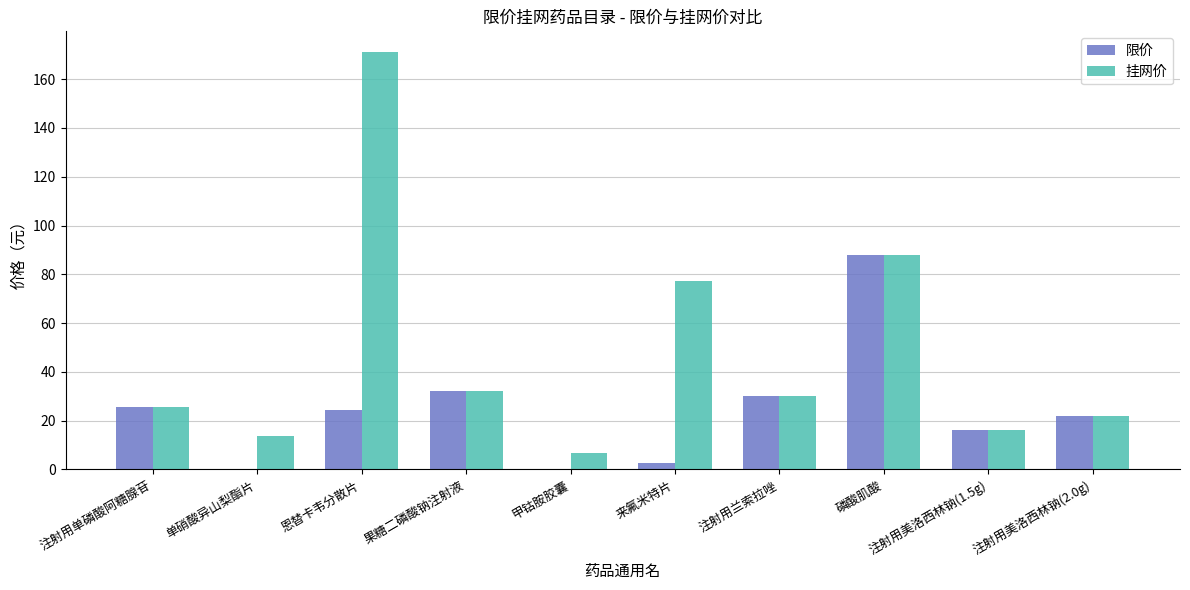

What is the average value of the 限价 series?

24.2